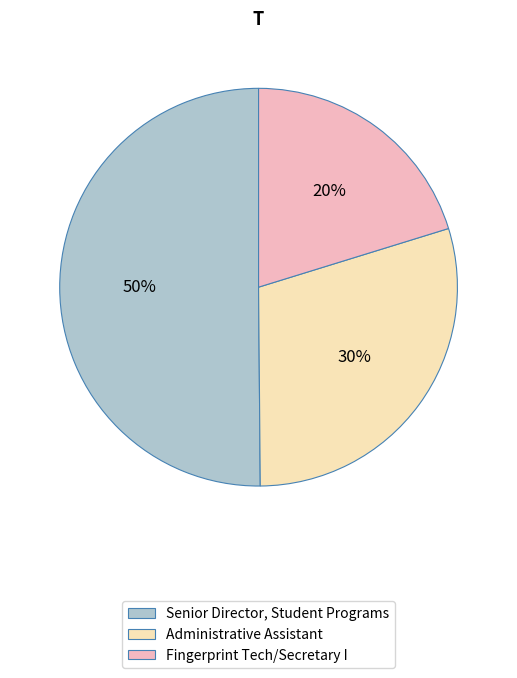

Which slice is the largest?

Senior Director, Student Programs